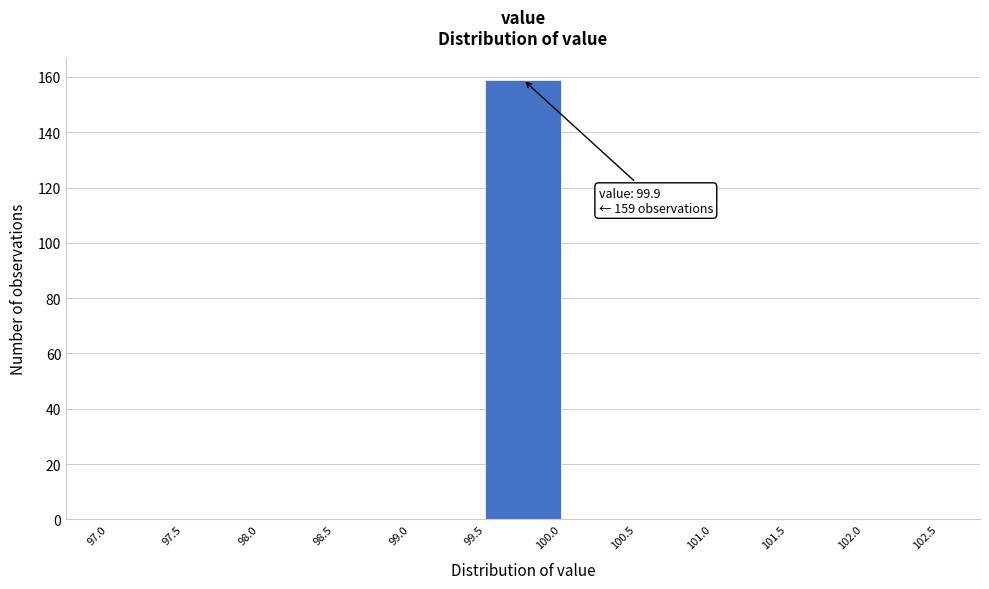

Over which range of the x-axis is the bar tallest?

99.5 to 100.0